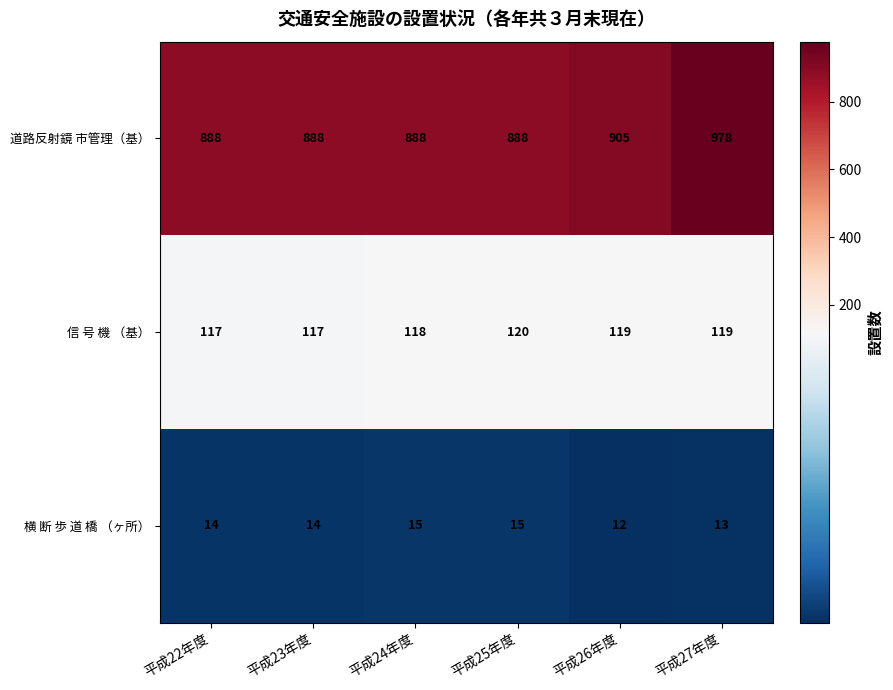

Which label corresponds to the largest value in the chart?

平成27年度